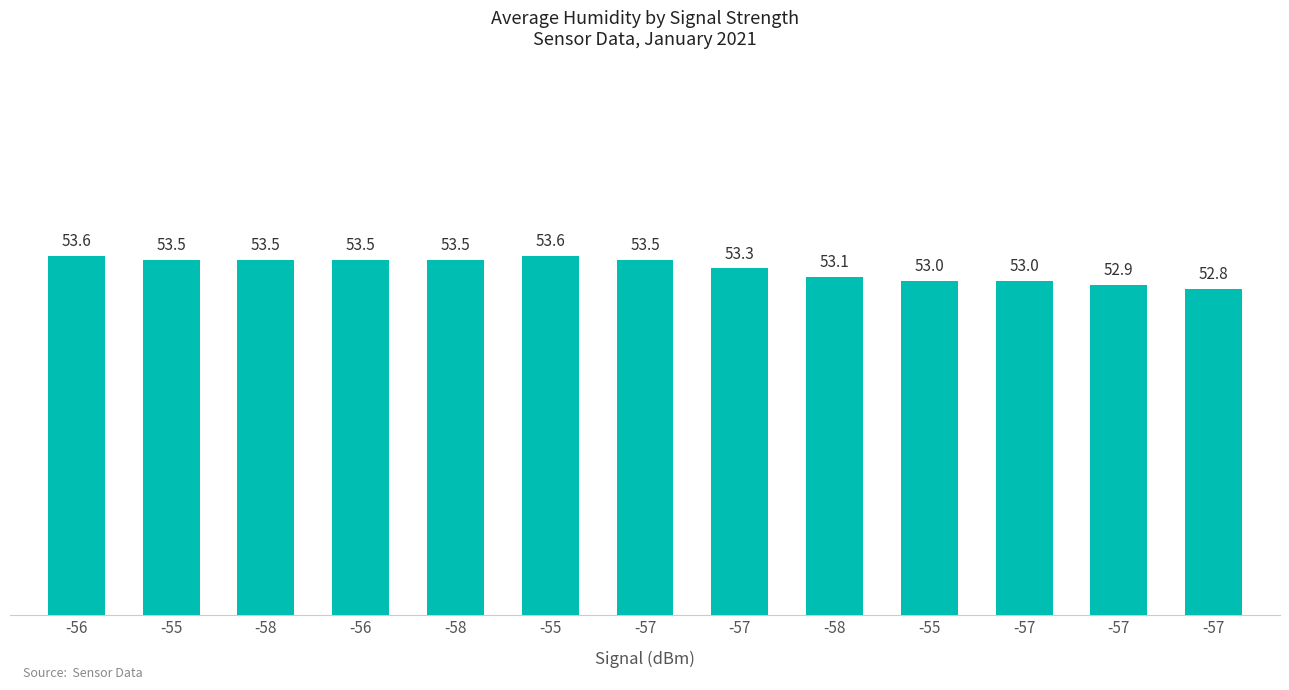

What is the difference between the second highest and minimum values?

0.8